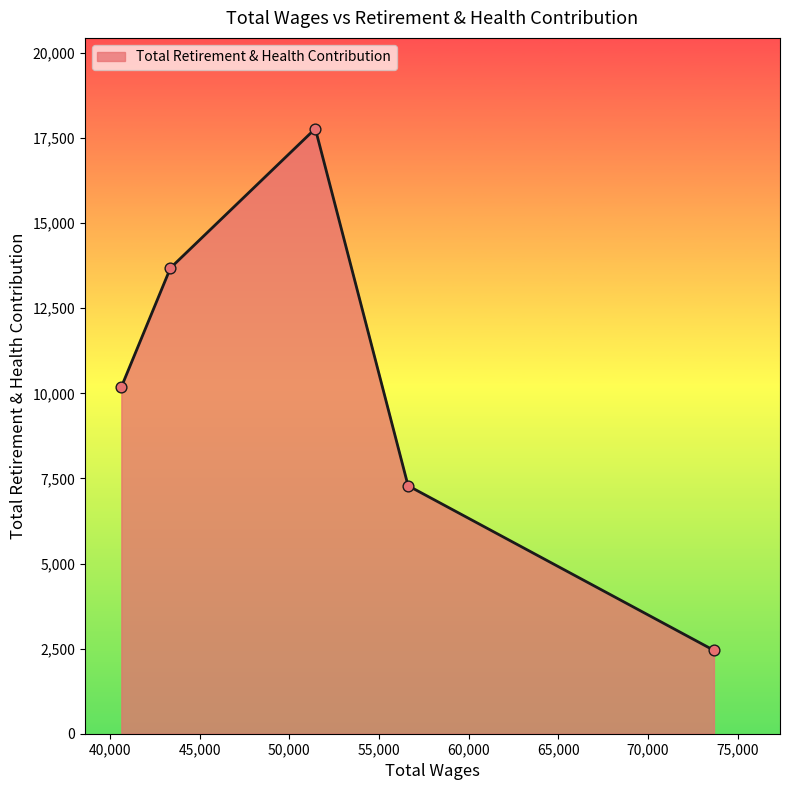

True or false: the data has more than 0 interior local peaks.

True